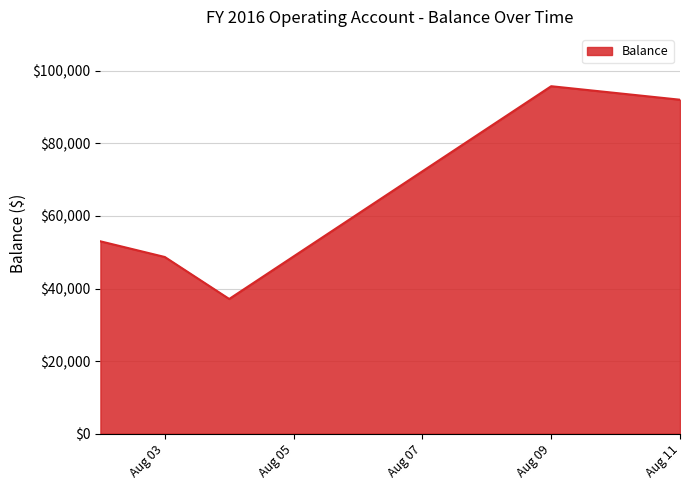

What is the maximum value shown in the chart?

95775.3